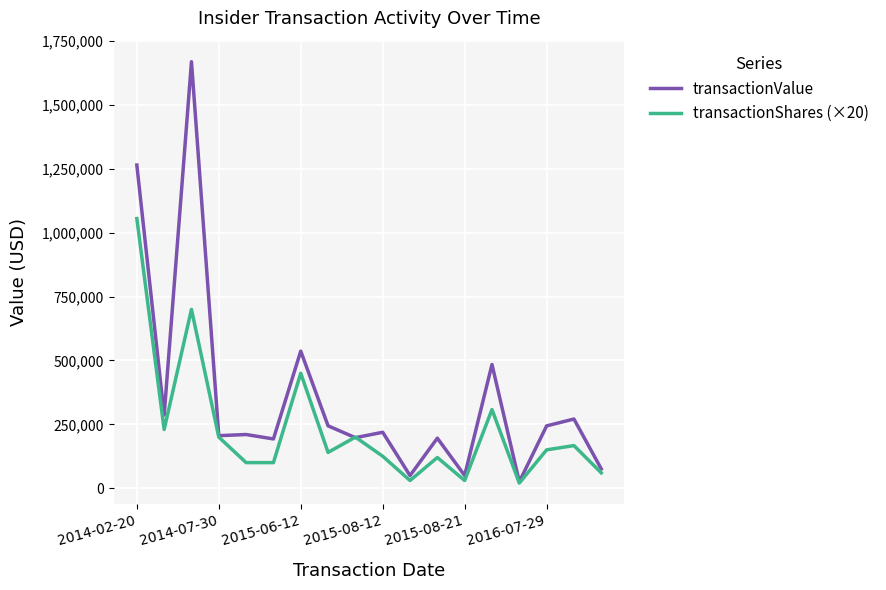

List the series in order of their overall mean, highest first.

transactionValue, transactionShares (×20)